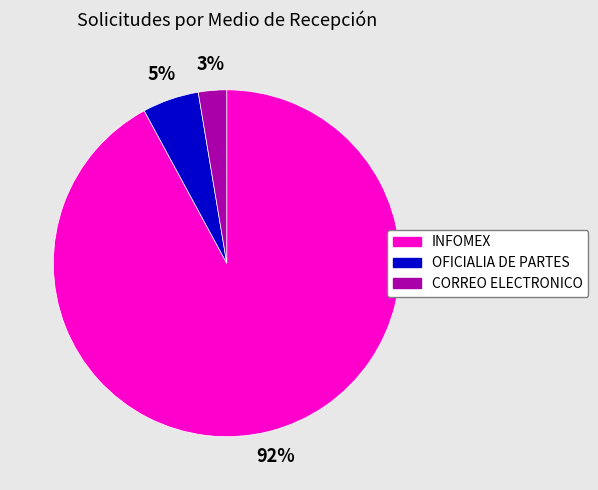

What percentage is the CORREO ELECTRONICO slice, to the nearest percent?

3%